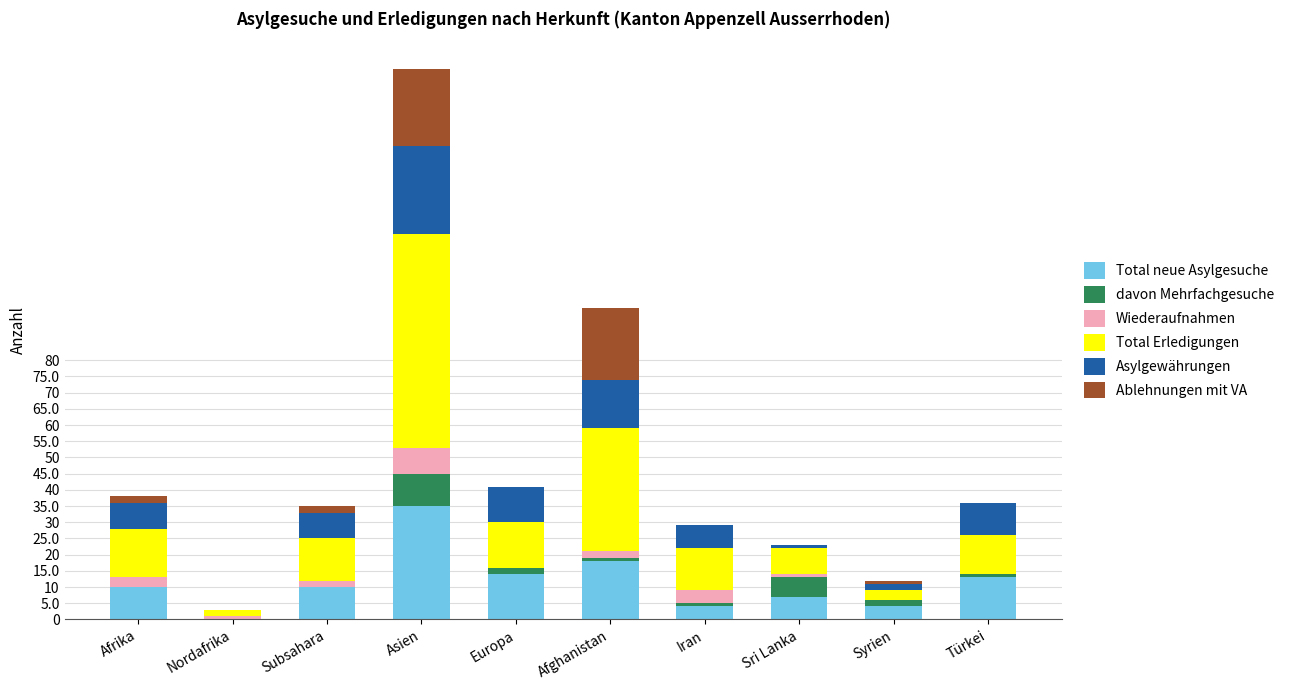

Which category has the highest value in the Total neue Asylgesuche series?

Asien